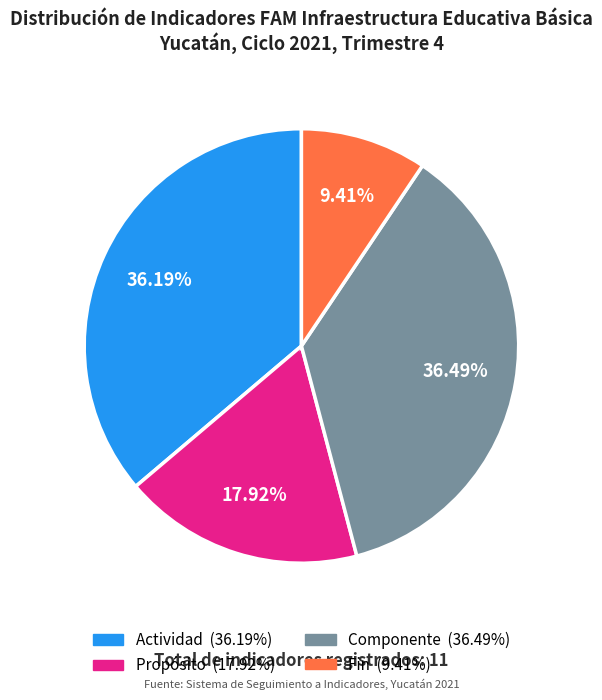

How many slices are in this pie chart?

4